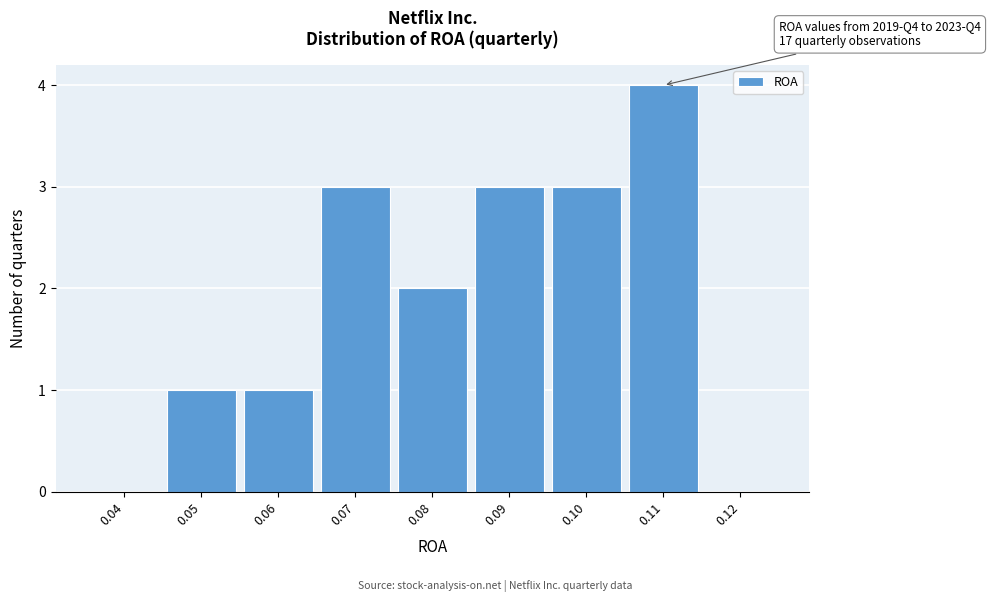

Reading left to right, what are all the values shown in this chart?

0.04=0	0.05=1	0.06=1	0.07=3	0.08=2	0.09=3	0.10=3	0.11=4	0.12=0